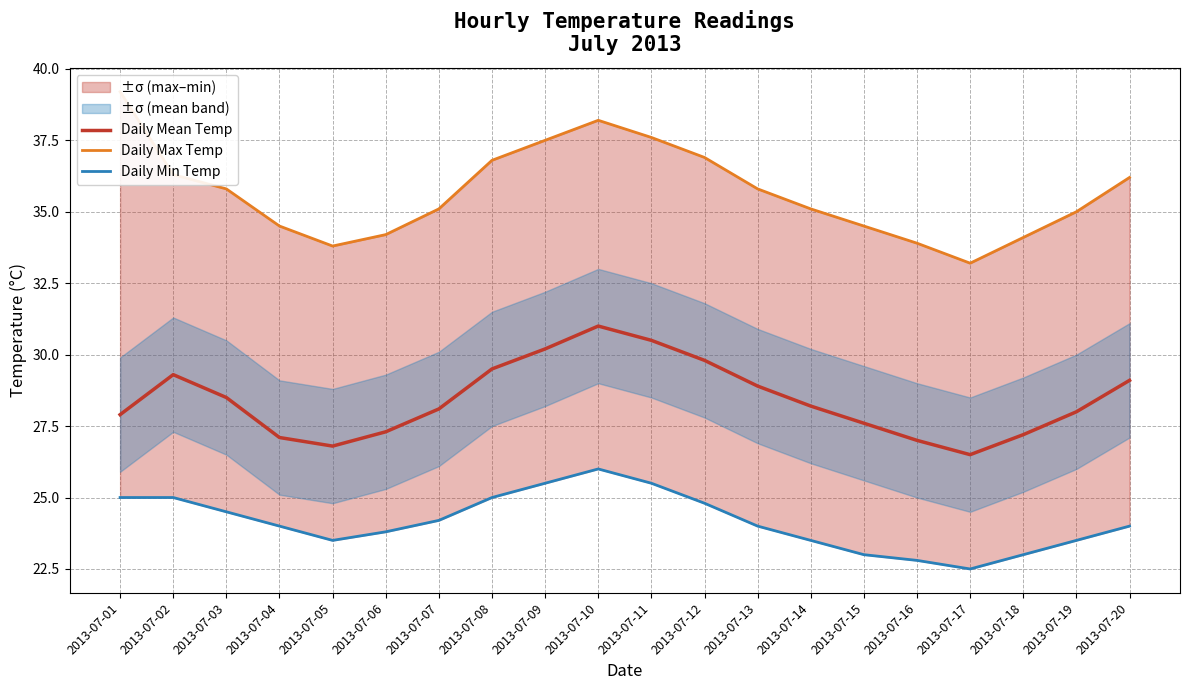

True or false: Daily Mean Temp and Daily Min Temp intersect in this chart.

False